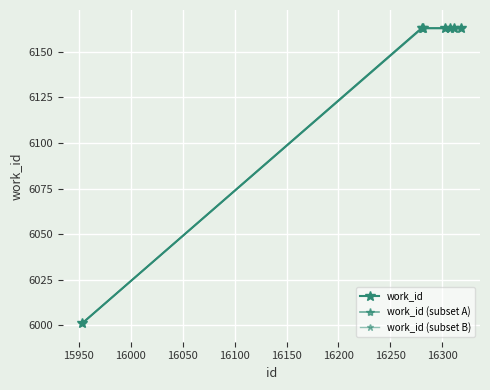

How many lines are shown in the chart?

1